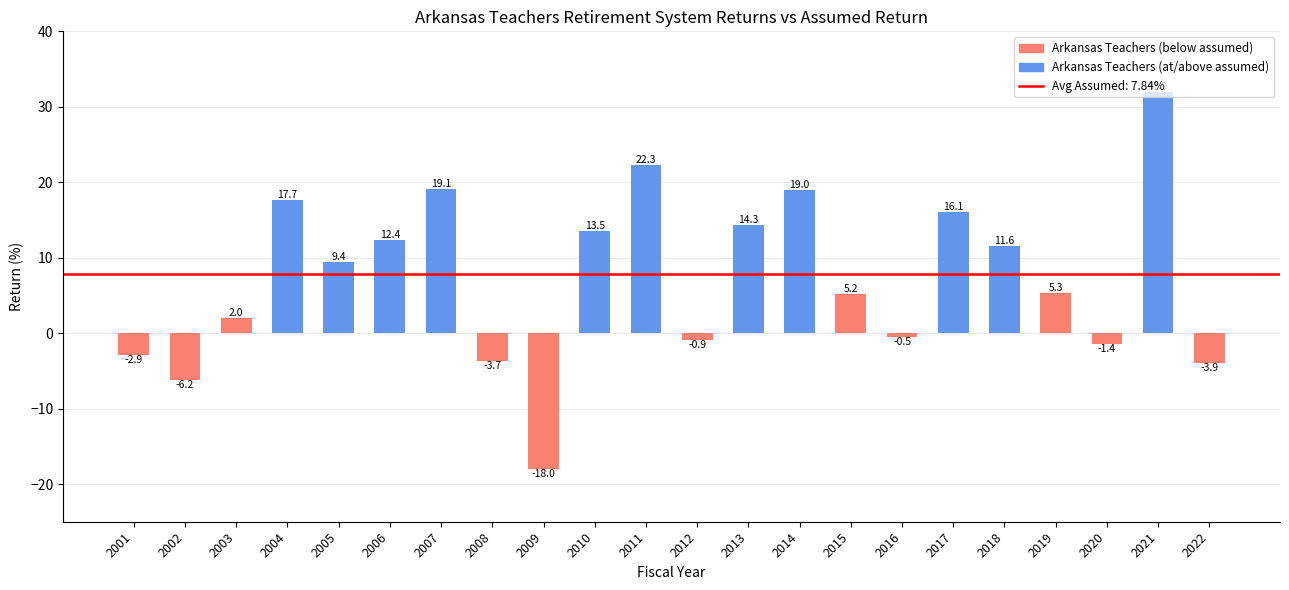

At which category does the chart reach its minimum across all series?

2009